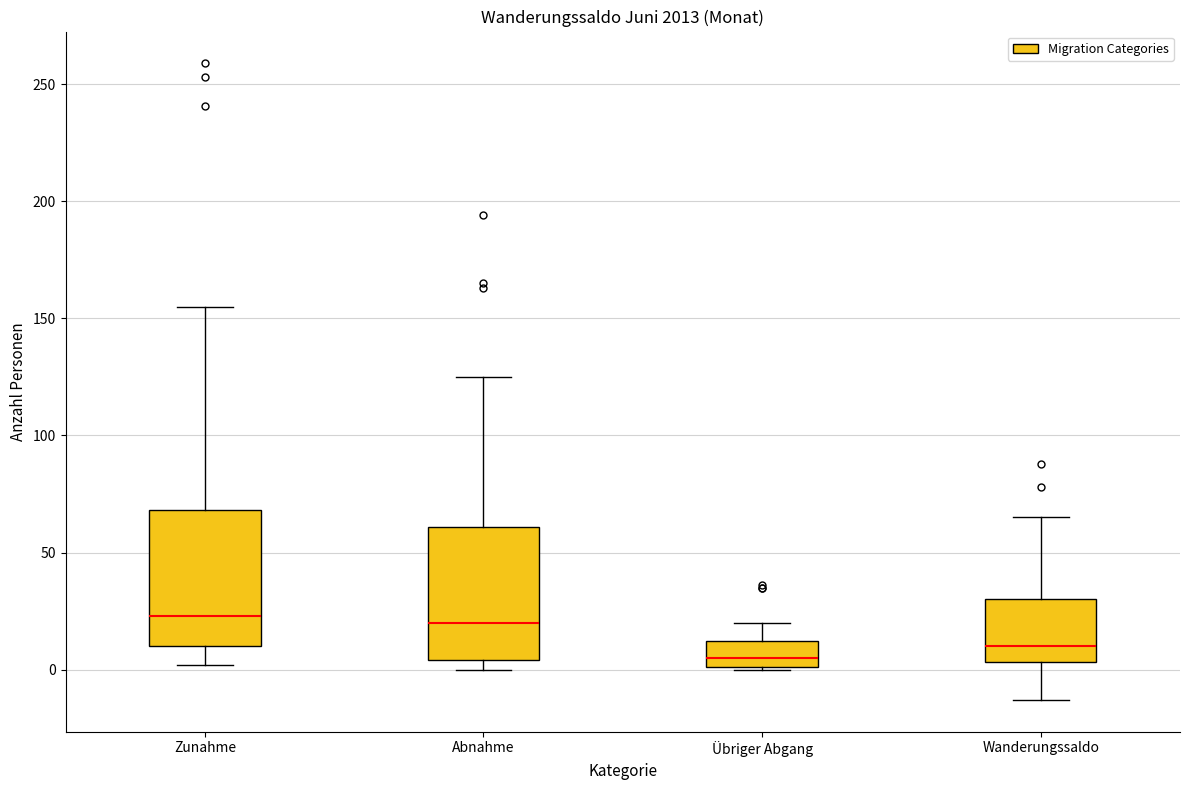

Where is the upper edge of the box for Abnahme on the y-axis? The values are not printed on the chart, so give them approximately, as read against the axis.

60